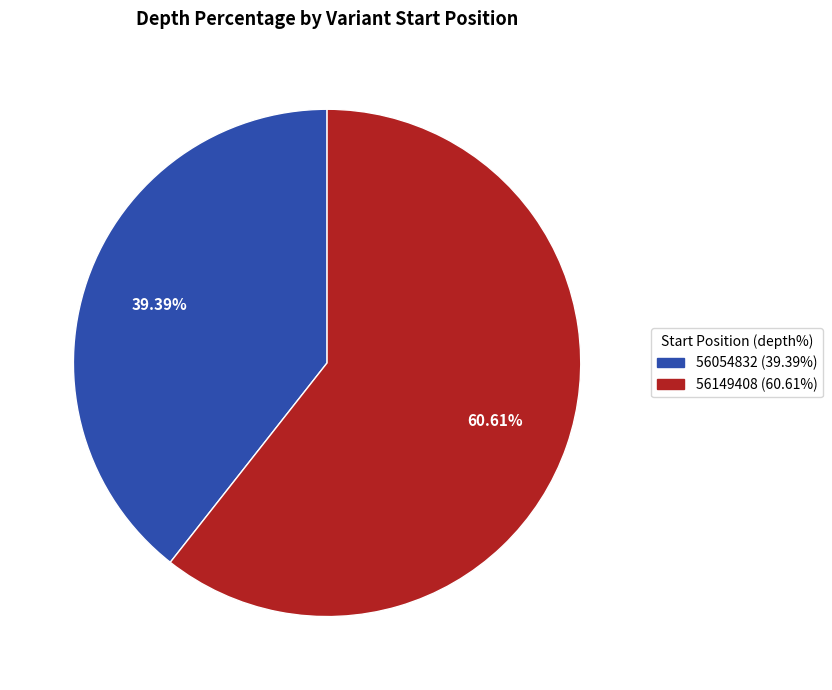

True or false: 56149408 accounts for 50% of the total.

False